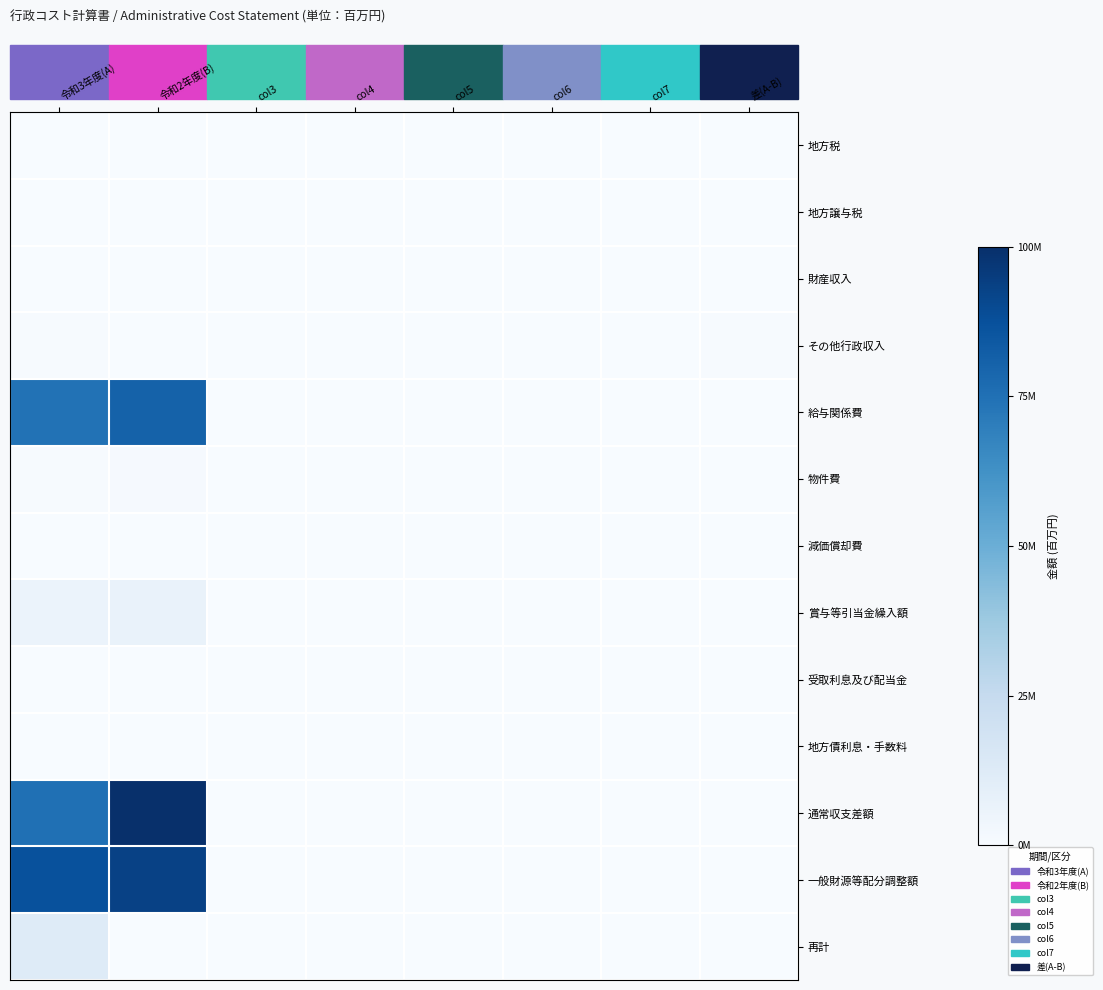

Reading left to right, what are all the values shown in this chart?

地方税: 令和3年度(A)=0	令和2年度(B)=0	col3=0	col4=0	col5=0	col6=0	col7=0	差(A-B)=0
地方譲与税: 令和3年度(A)=0	令和2年度(B)=0	col3=0	col4=0	col5=0	col6=0	col7=0	差(A-B)=0
財産収入: 令和3年度(A)=134090	令和2年度(B)=0	col3=0	col4=0	col5=0	col6=0	col7=0	差(A-B)=250080
その他行政収入: 令和3年度(A)=622796	令和2年度(B)=0	col3=0	col4=0	col5=0	col6=0	col7=0	差(A-B)=759320
給与関係費: 令和3年度(A)=74510579	令和2年度(B)=80642915	col3=0	col4=0	col5=0	col6=0	col7=0	差(A-B)=0
物件費: 令和3年度(A)=698149	令和2年度(B)=924824	col3=0	col4=0	col5=0	col6=0	col7=0	差(A-B)=0
減価償却費: 令和3年度(A)=297000	令和2年度(B)=297000	col3=0	col4=0	col5=0	col6=0	col7=0	差(A-B)=0
賞与等引当金繰入額: 令和3年度(A)=5871148	令和2年度(B)=6715179	col3=0	col4=0	col5=0	col6=0	col7=0	差(A-B)=0
受取利息及び配当金: 令和3年度(A)=0	令和2年度(B)=0	col3=0	col4=0	col5=0	col6=0	col7=0	差(A-B)=0
地方債利息・手数料: 令和3年度(A)=0	令和2年度(B)=0	col3=0	col4=0	col5=0	col6=0	col7=0	差(A-B)=0
通常収支差額: 令和3年度(A)=75337782	令和2年度(B)=99955111	col3=0	col4=0	col5=0	col6=0	col7=0	差(A-B)=0
一般財源等配分調整額: 令和3年度(A)=87491041	令和2年度(B)=93266915	col3=0	col4=0	col5=0	col6=0	col7=0	差(A-B)=0
再計: 令和3年度(A)=12153259	令和2年度(B)=0	col3=0	col4=0	col5=0	col6=0	col7=0	差(A-B)=0